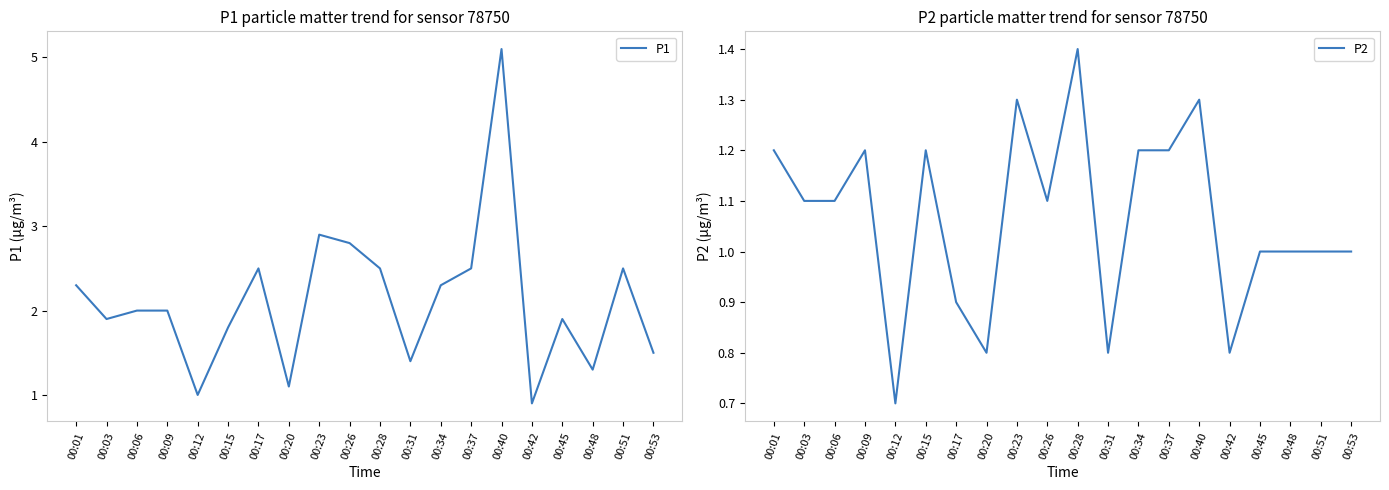

Which series has the widest spread of values?

P1